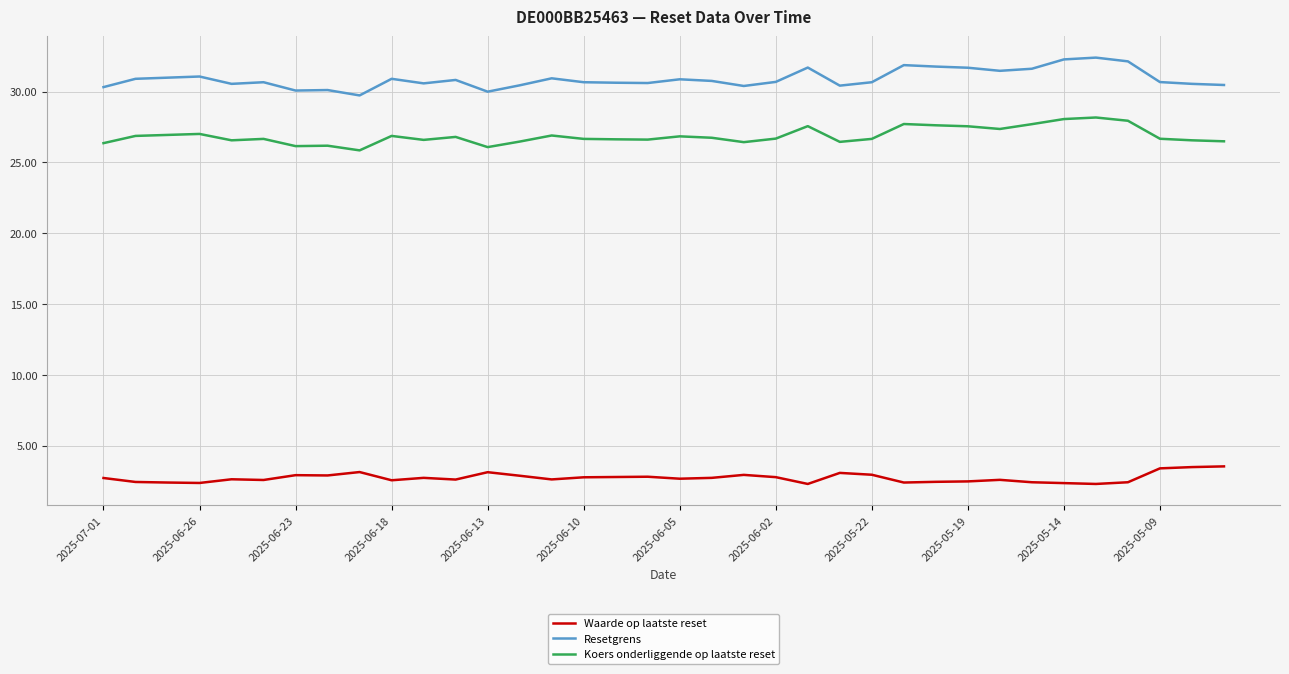

True or false: Resetgrens and Koers onderliggende op laatste reset intersect in this chart.

False